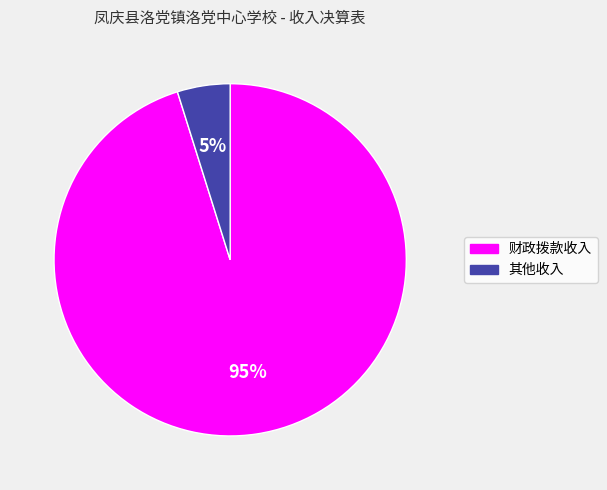

Between 财政拨款收入 and 其他收入, which is larger?

财政拨款收入